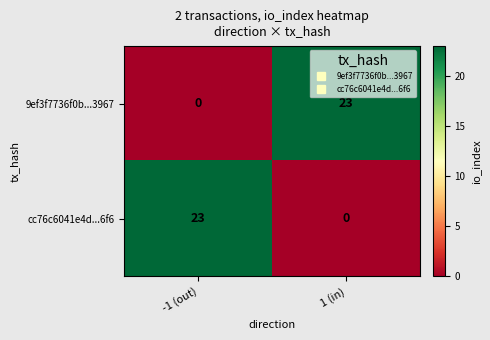

Rank the categories by cc76c6041e4d...6f6 value from lowest to highest.

1 (in), -1 (out)